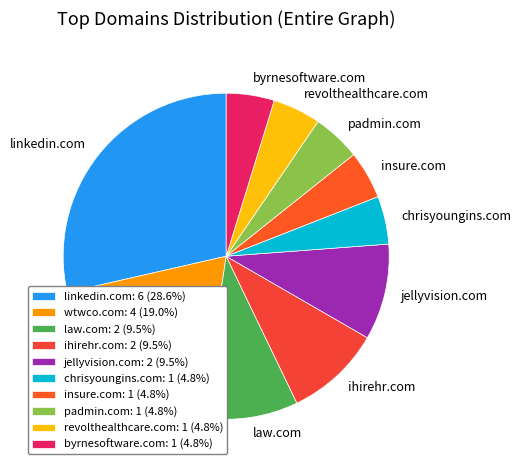

How many slices are in this pie chart?

10